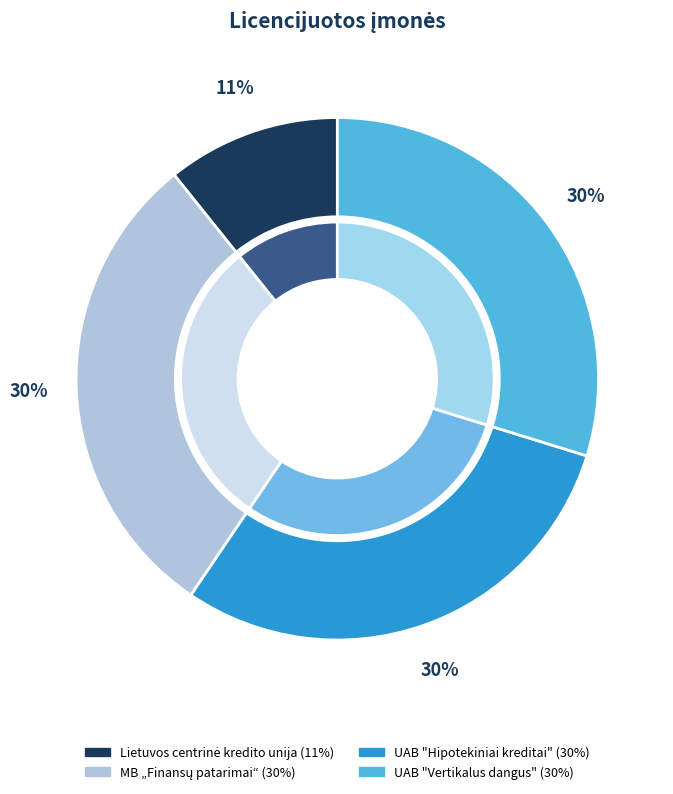

Which category has the smallest portion of the pie?

Lietuvos centrinė kredito unija